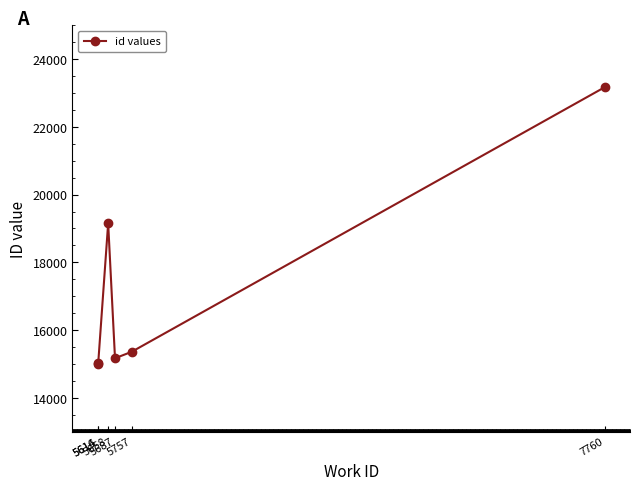

Which category has the highest value across all series?

7760